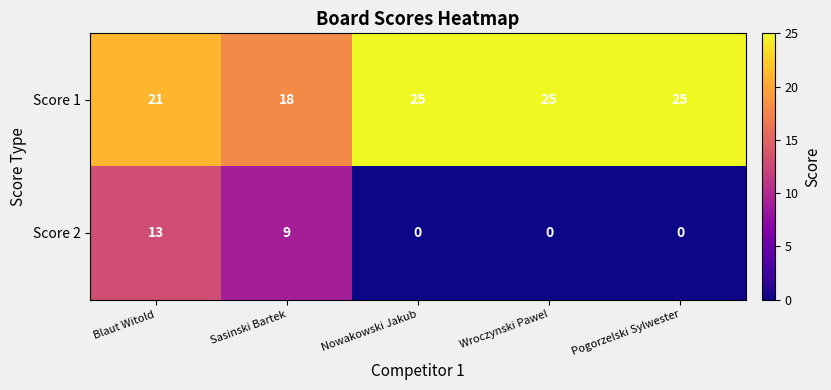

List the series in order of their overall mean, highest first.

Score 1, Score 2